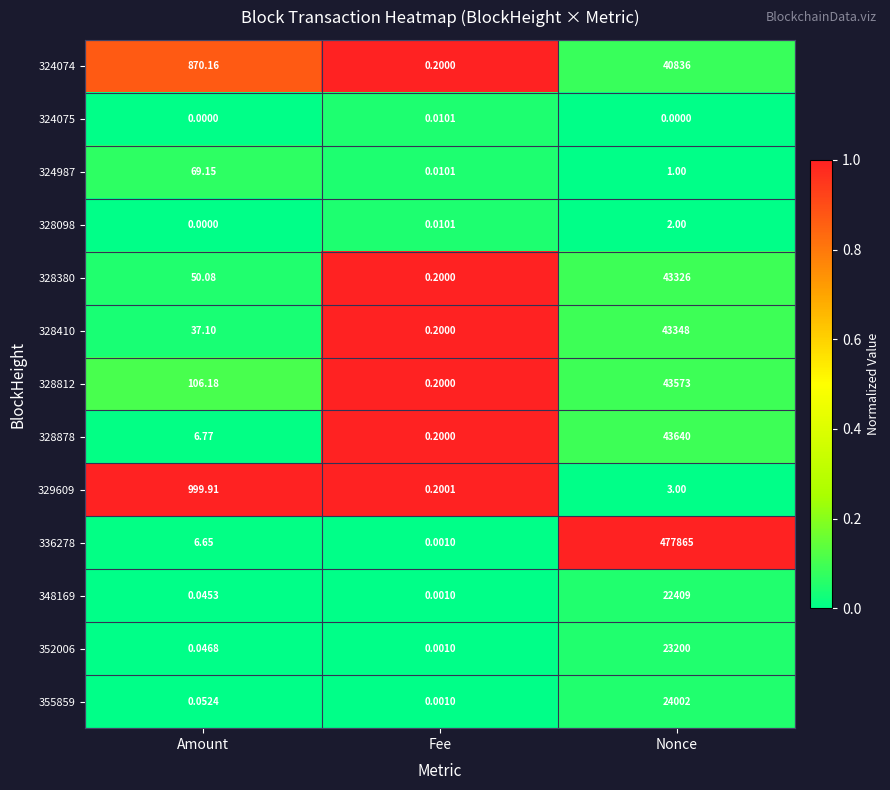

Where is 355859 nearest to the value 12001?

Amount